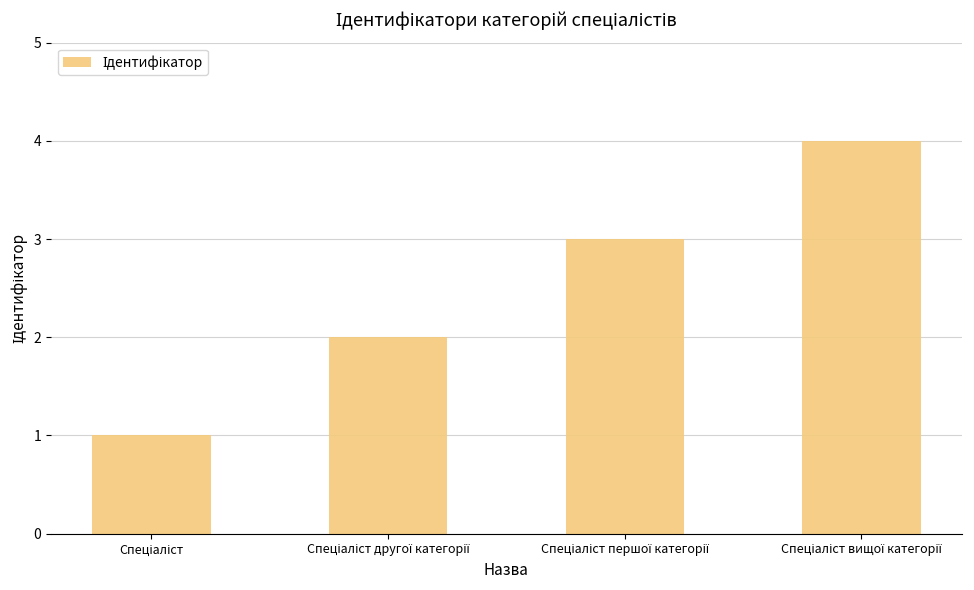

What is the difference between the maximum and minimum values?

3